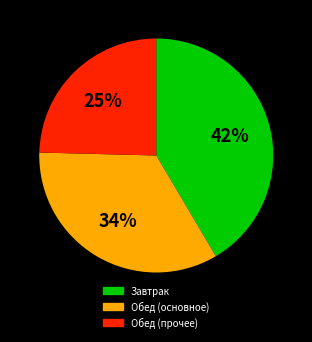

To the nearest percent, what is the average slice percentage?

33%